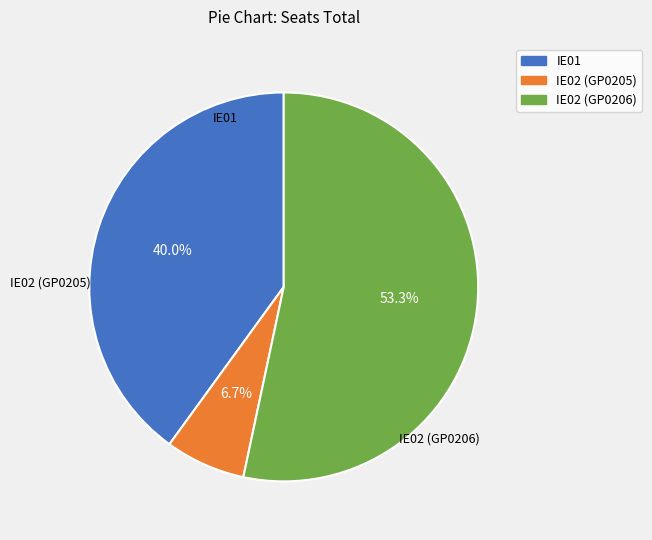

Approximately how many times larger is the value at IE02 (GP0206) compared to IE01?

1.3